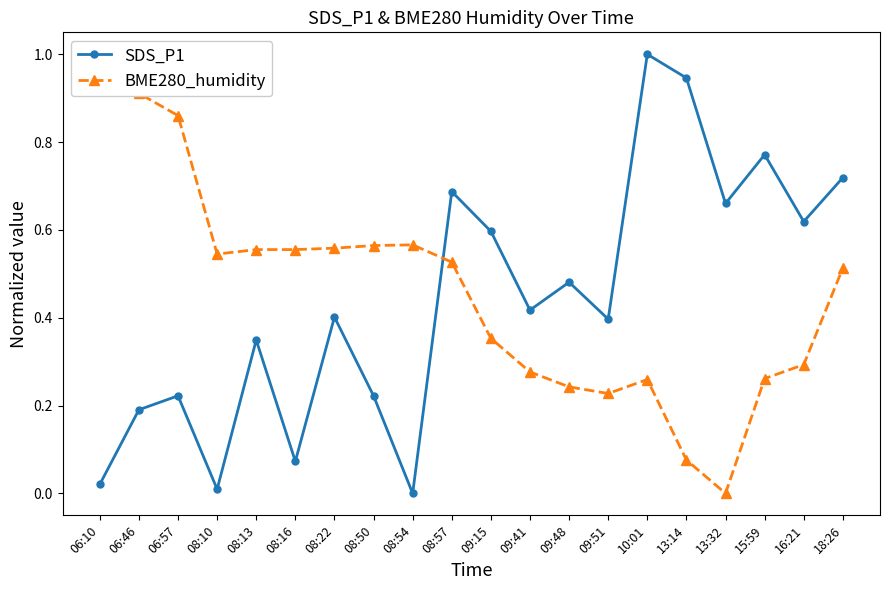

Between which two adjacent categories do BME280_humidity and SDS_P1 first intersect?

08:54 and 08:57